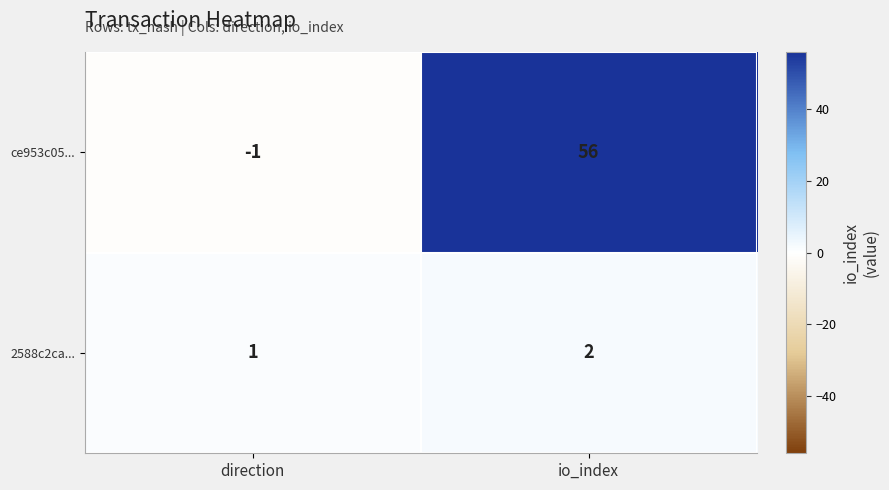

At which category is the sum across all series the highest?

io_index